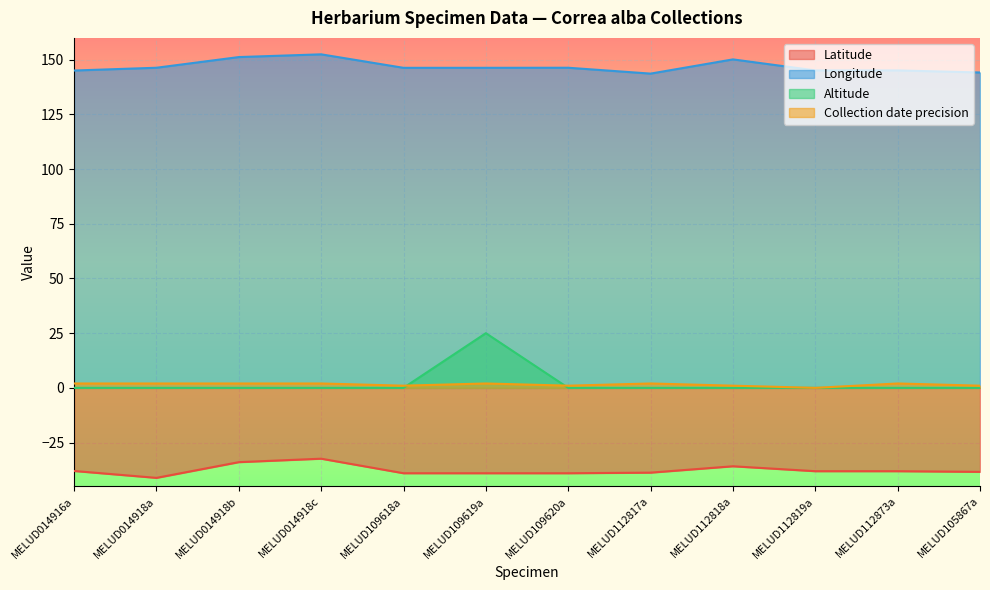

The Altitude series shows 0.0 at MELUD105867a. True or false?

True